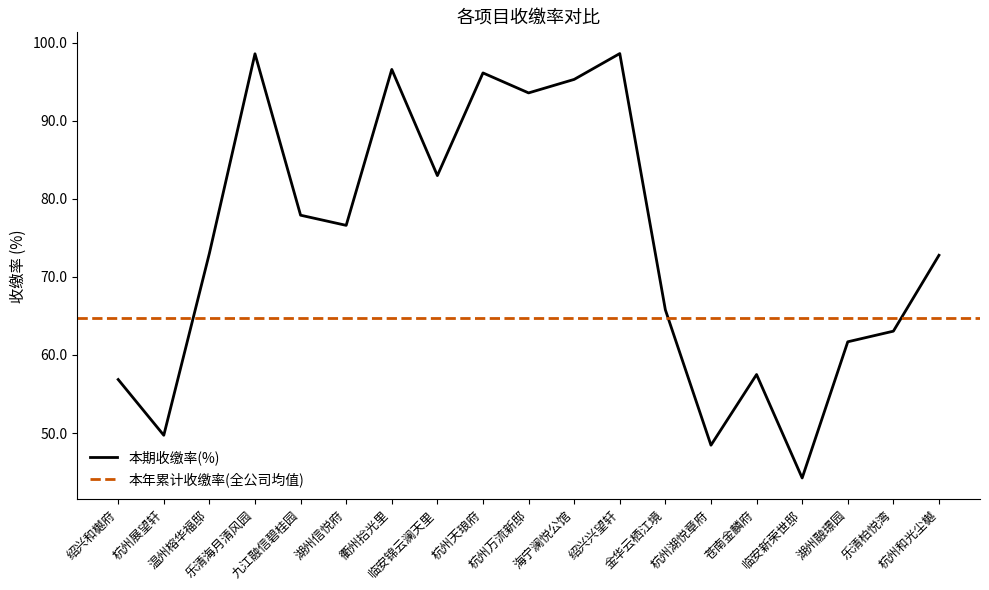

Rank the categories by value from lowest to highest.

临安新荣世邸, 杭州湖悦章府, 杭州展望轩, 绍兴和樾府, 苍南金麟府, 湖州融璟园, 乐清柏悦湾, 金华云栖江境, 杭州和光尘樾, 温州榕华福邸, 湖州信悦府, 九江融信碧桂园, 临安锦云澜天里, 杭州万流新邸, 海宁澜悦公馆, 杭州天琅府, 衢州拾光里, 乐清海月清风园, 绍兴兴望轩